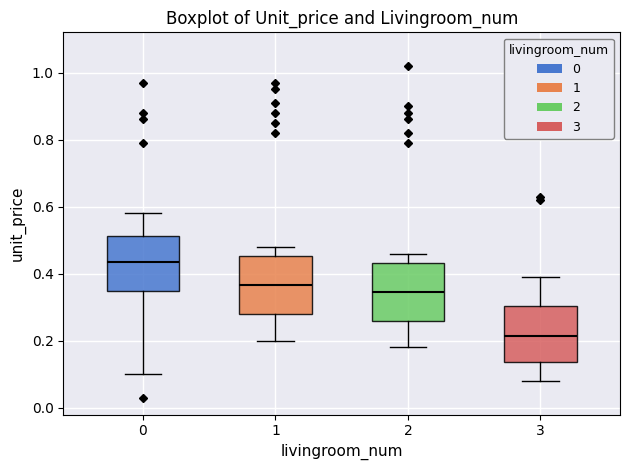

Reading left to right, read every box against the y-axis: the position of its median line, the range the box covers, and the ends of its whiskers. The values are not printed on the chart, so give them approximately, as read against the axis.

0: median 0.44, box 0.34 to 0.52, whiskers 0.10 to 0.58
1: median 0.36, box 0.28 to 0.46, whiskers 0.20 to 0.48
2: median 0.34, box 0.26 to 0.44, whiskers 0.18 to 0.46
3: median 0.22, box 0.14 to 0.30, whiskers 0.08 to 0.40